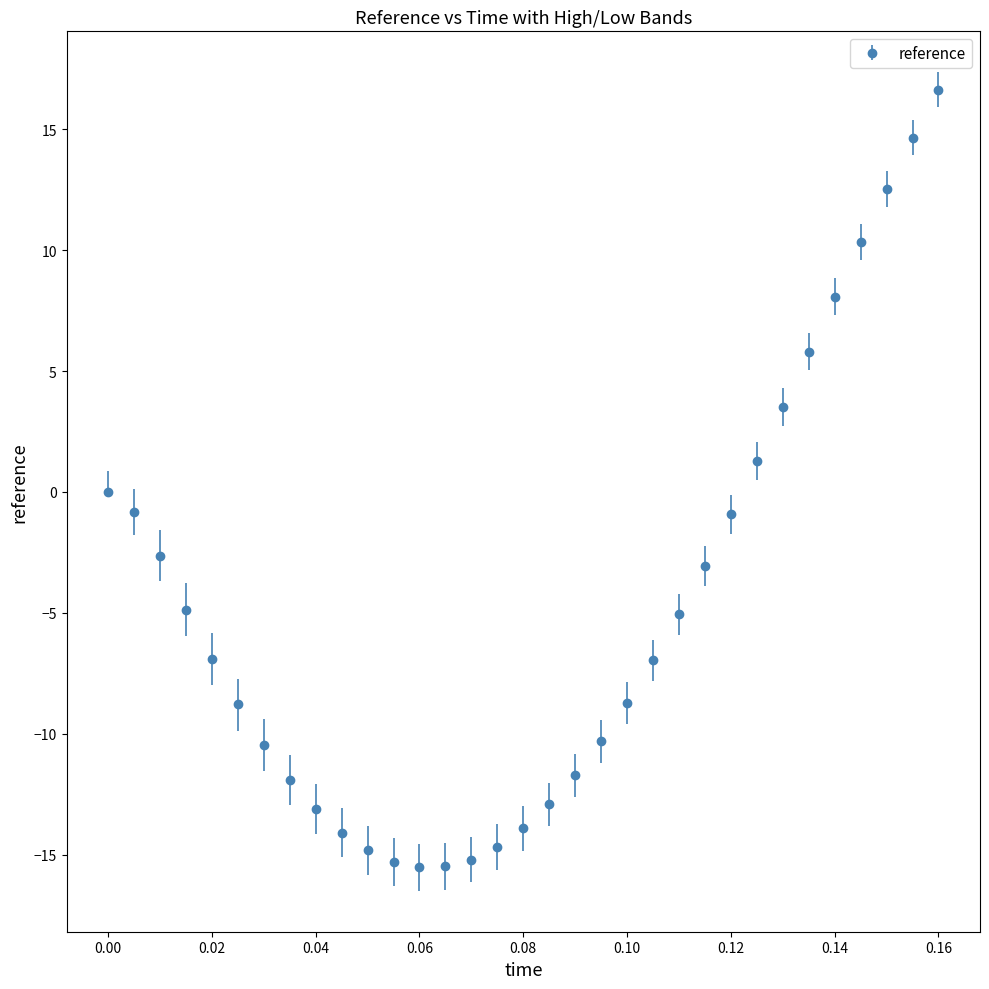

What is the maximum value shown in the chart?

16.6